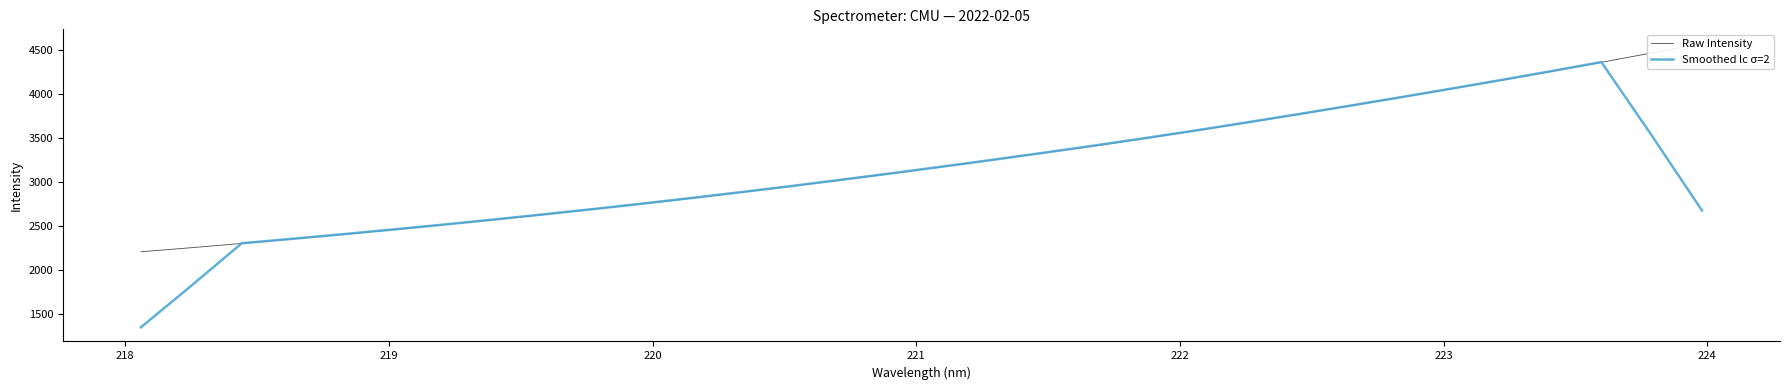

Is this an area chart (filled region under the line)?

No